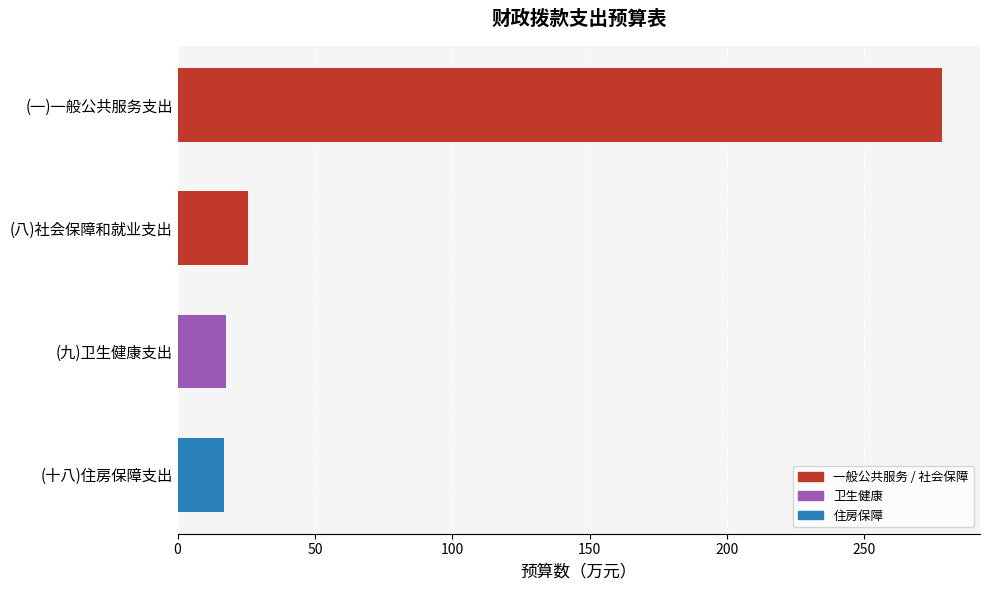

What is the smallest value displayed?

16.8